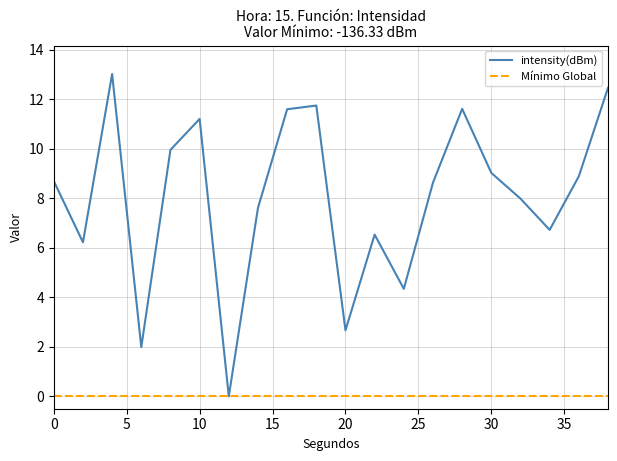

What is the highest value of the intensity(dBm) series?

13.0